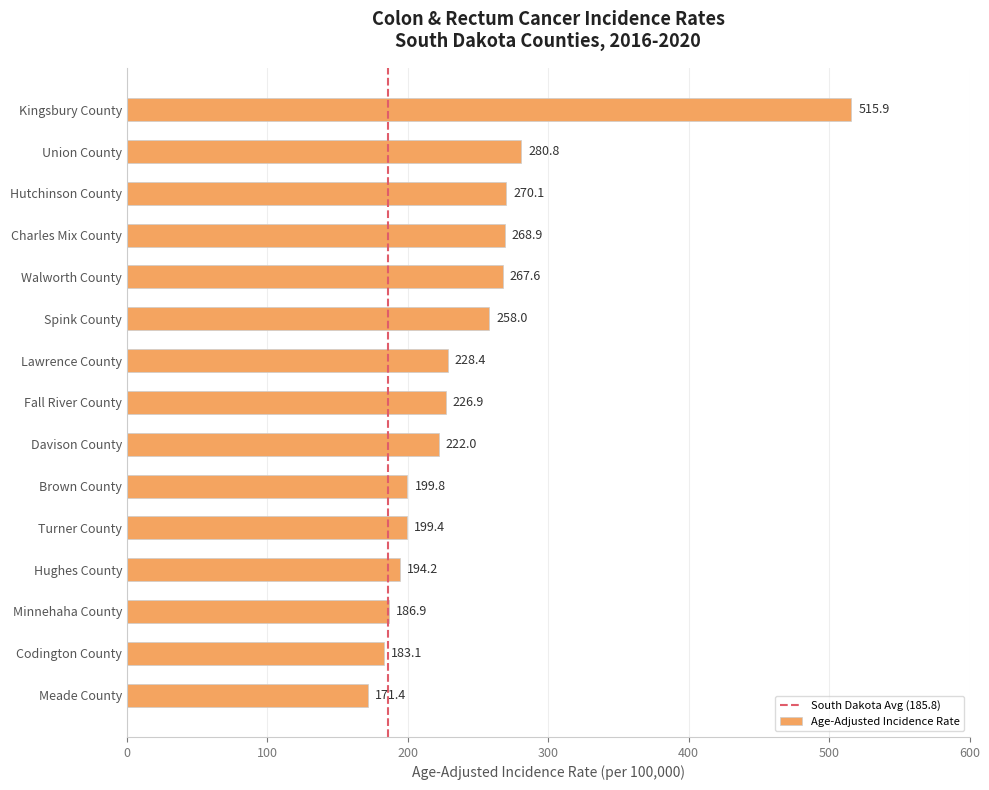

What is the approximate value at Spink County?

258.0